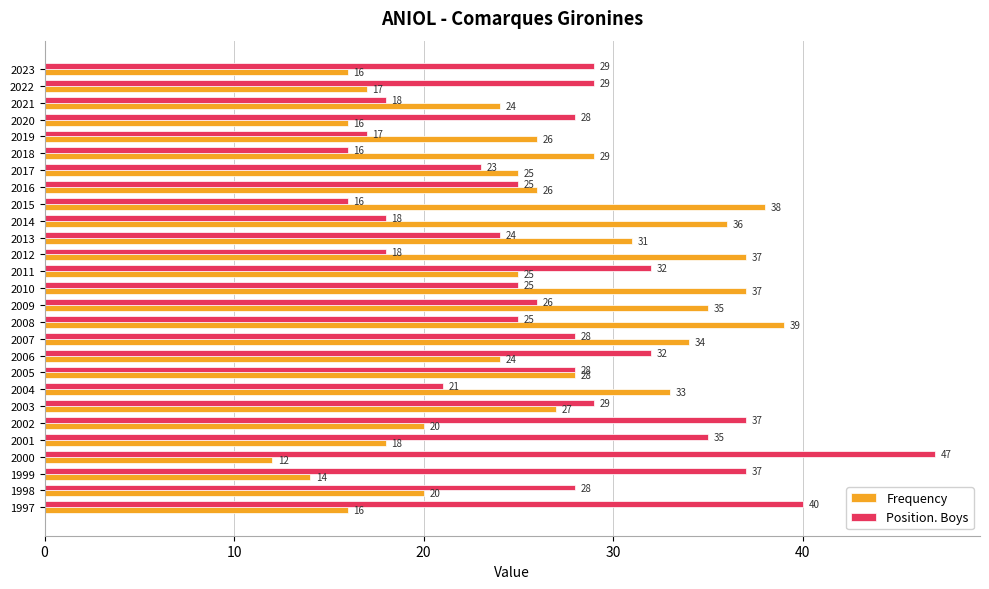

How many distinct data groups are displayed?

2